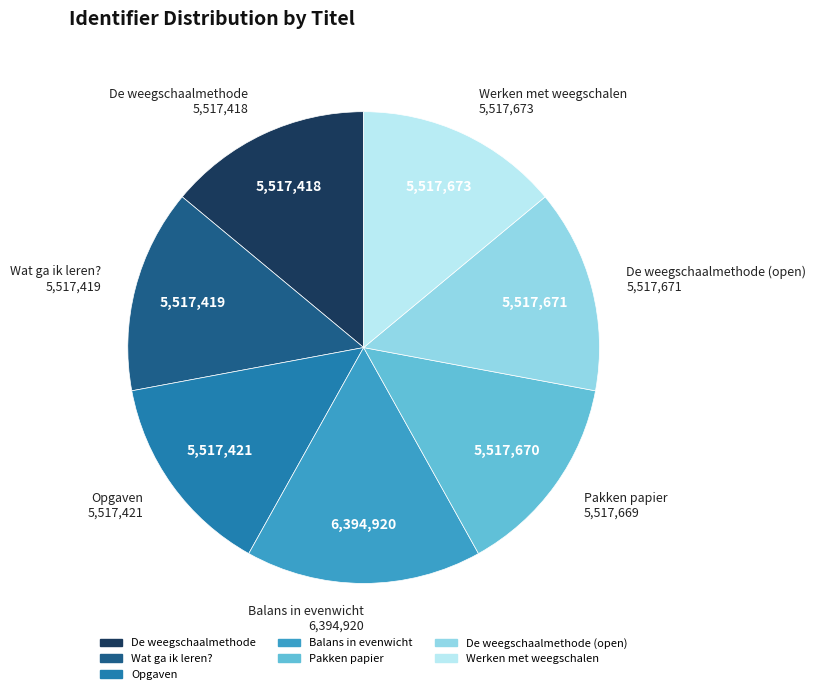

Is there any slice that represents more than half of the pie?

No